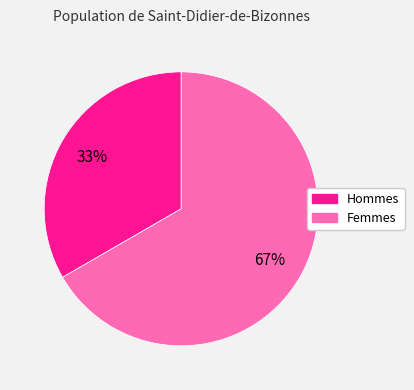

How many slices are in this pie chart?

2